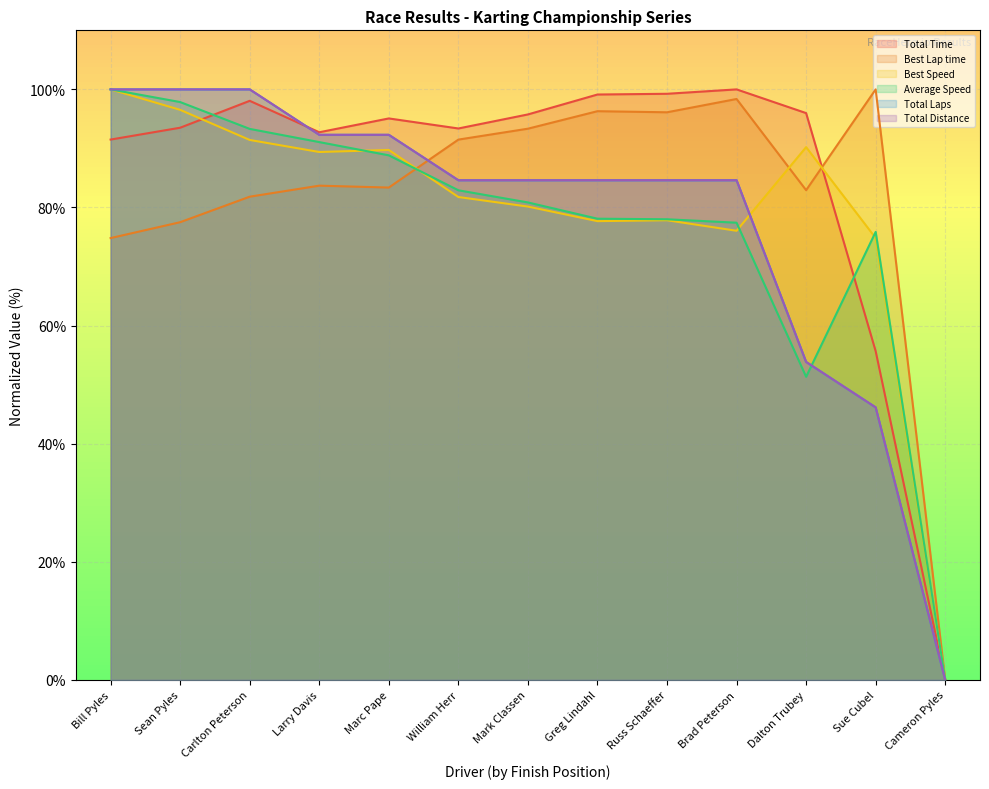

How many interior local valleys does the Best Lap time series have?

3